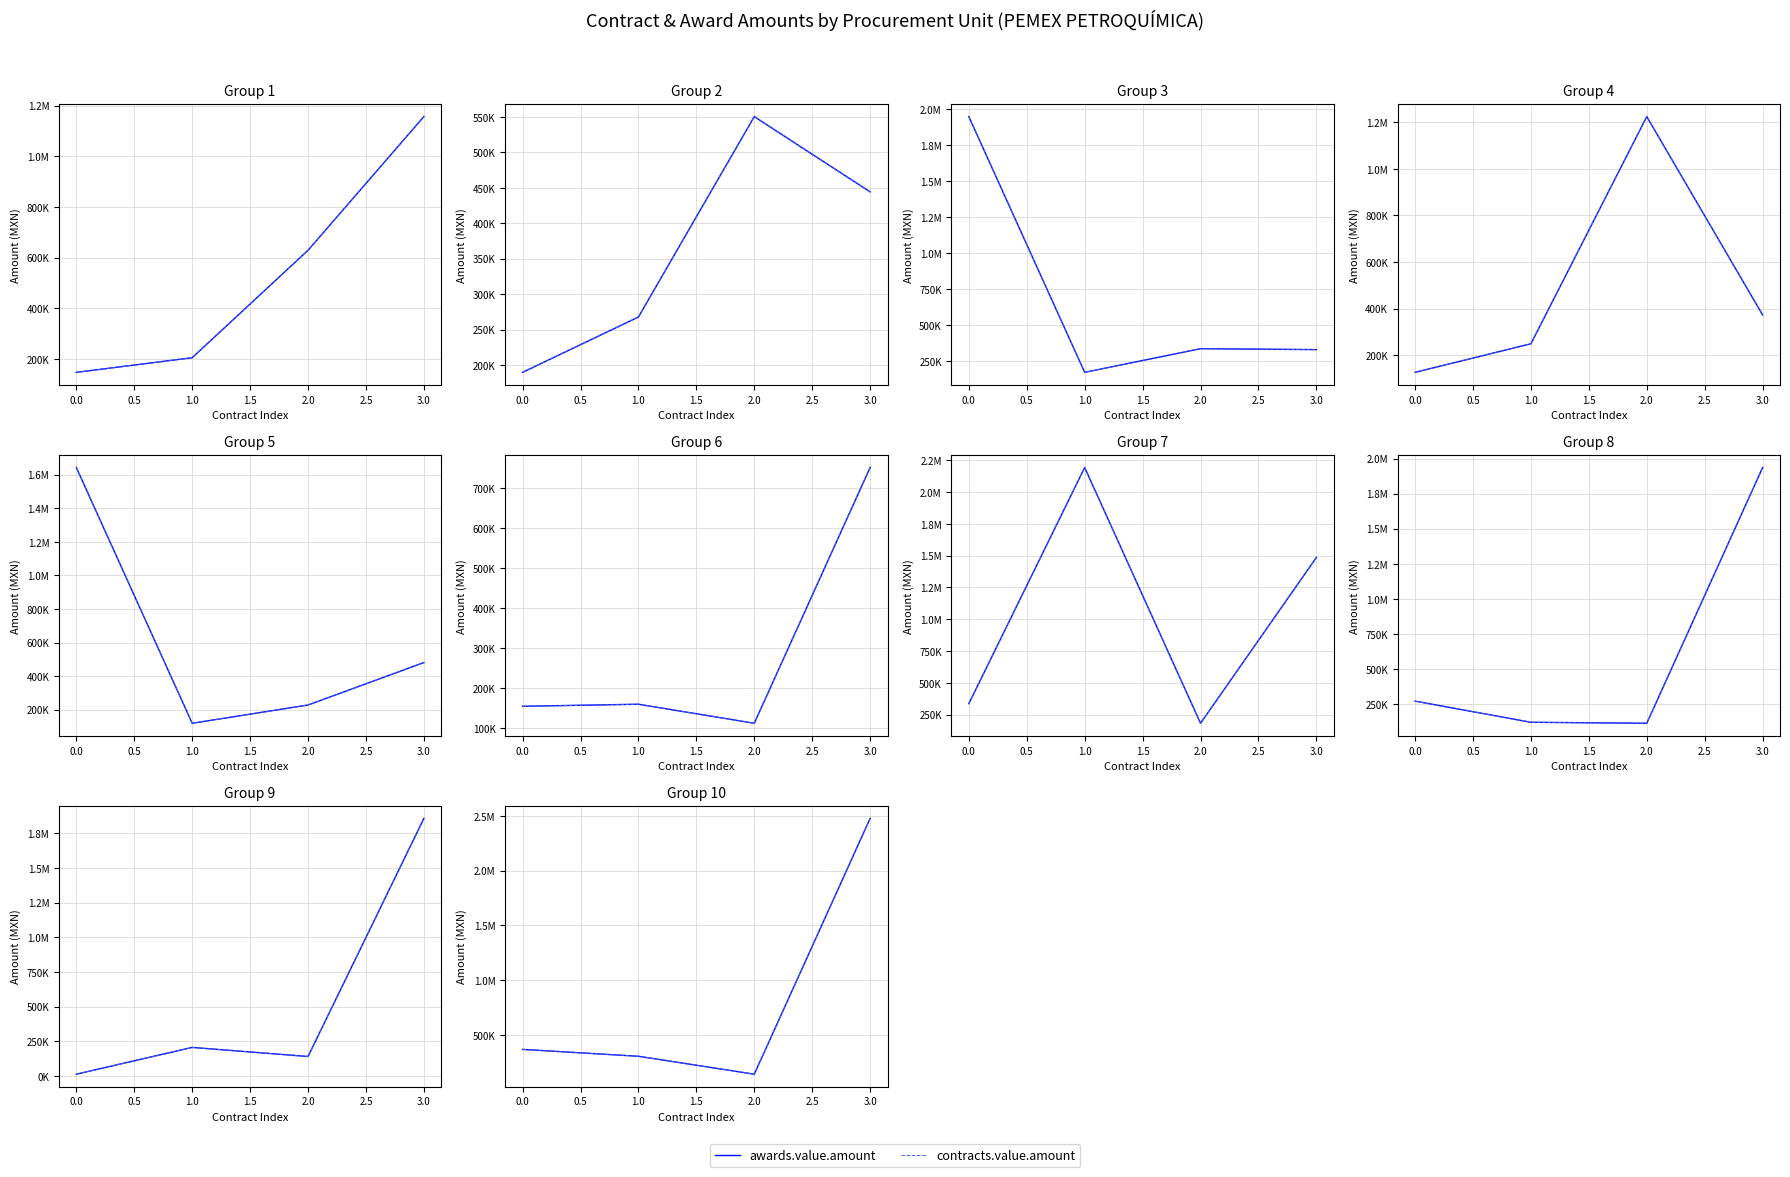

What is the difference between the awards.value.amount values at 2.0 and 1.0?

163501.0